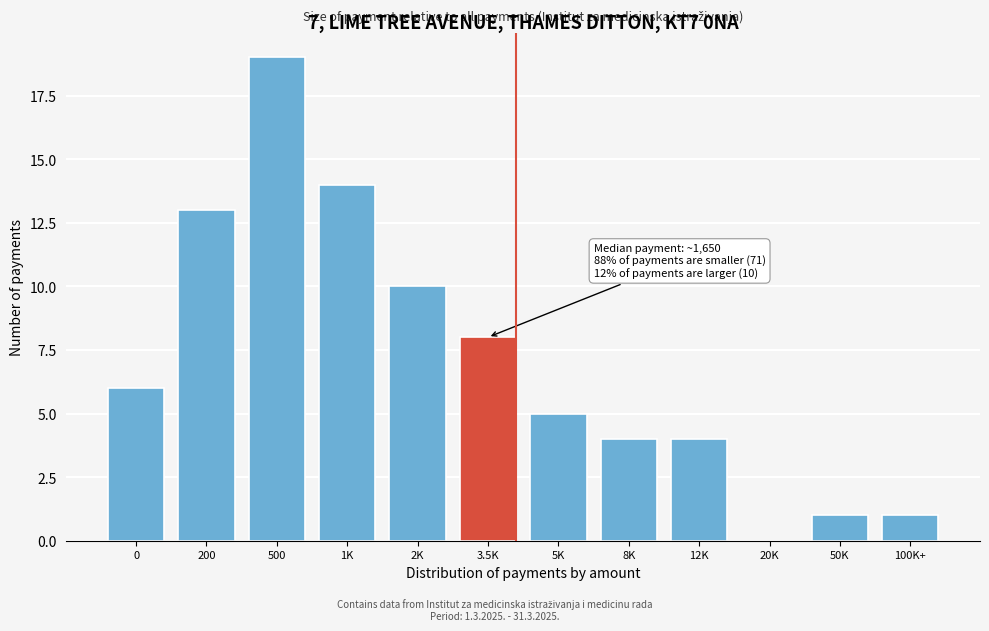

Reading left to right, extract all data points from this chart.

0=6	200=13	500=19	1K=14	2K=10	3.5K=8	5K=5	8K=4	12K=4	20K=0	50K=1	100K+=1